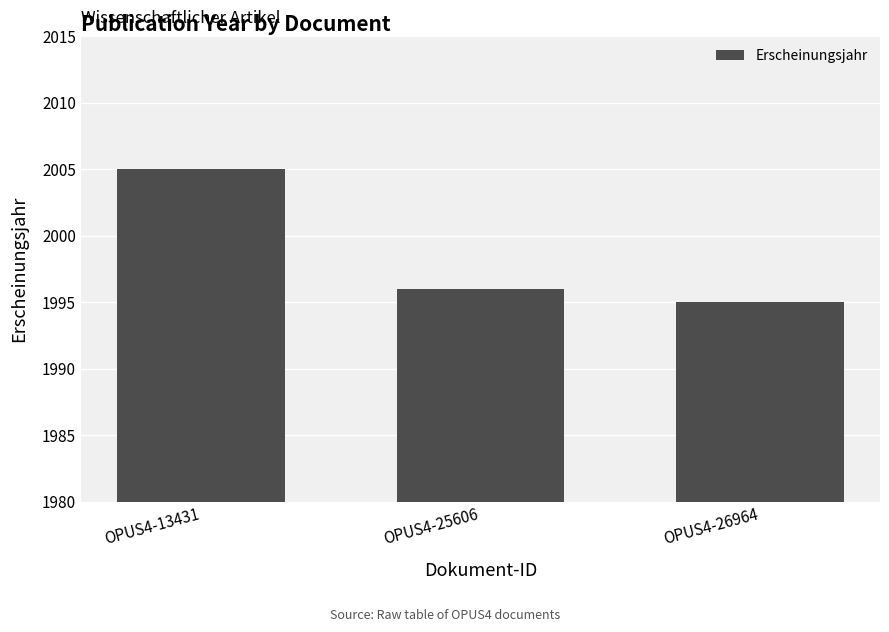

What is the difference between the values at OPUS4-13431 and OPUS4-25606?

9